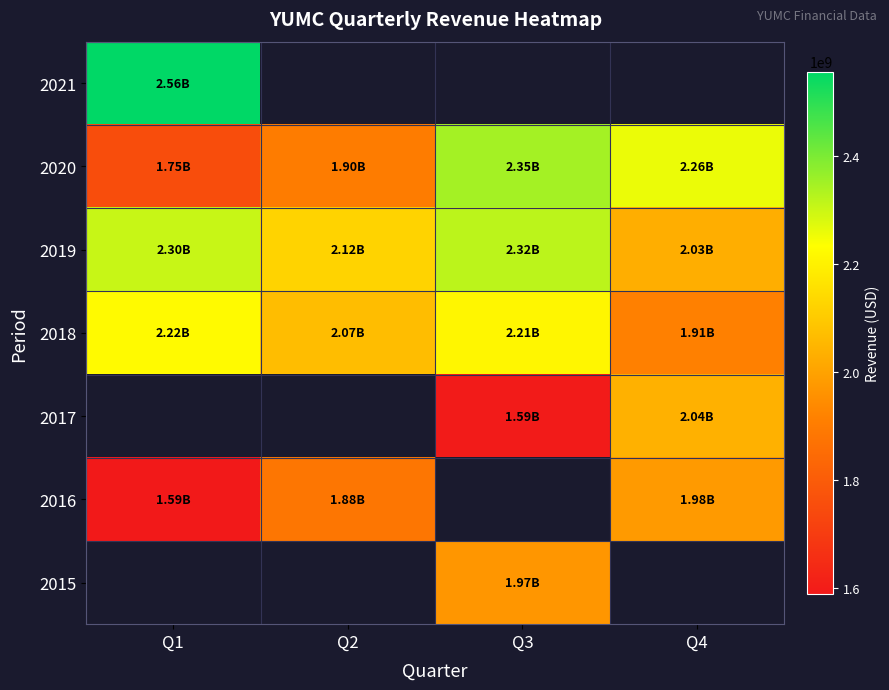

Rank the series by their maximum value, from highest to lowest.

2021, 2020, 2019, 2018, 2017, 2016, 2015